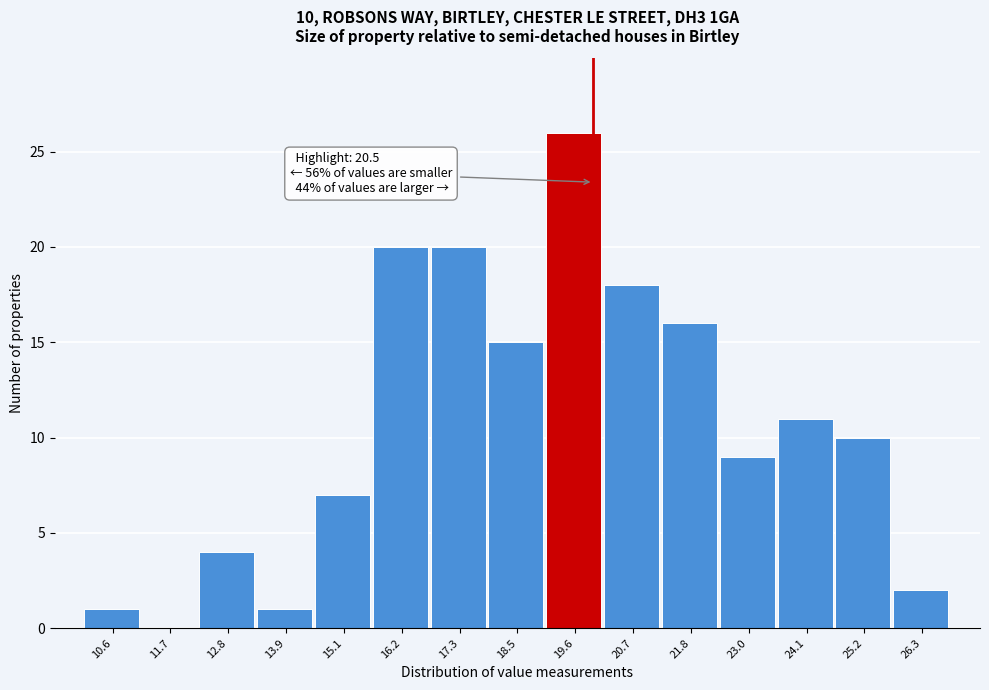

Reading right to left, transcribe all the data shown in this chart.

26.3=2	25.2=10	24.1=11	23.0=9	21.8=16	20.7=18	19.6=26	18.5=15	17.3=20	16.2=20	15.1=7	13.9=1	12.8=4	11.7=0	10.6=1